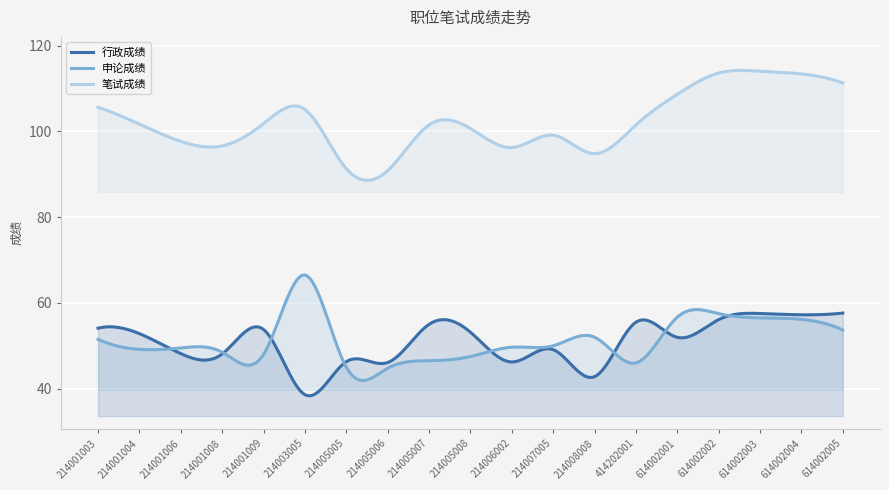

At how many categories does at least one series exceed 49?

300